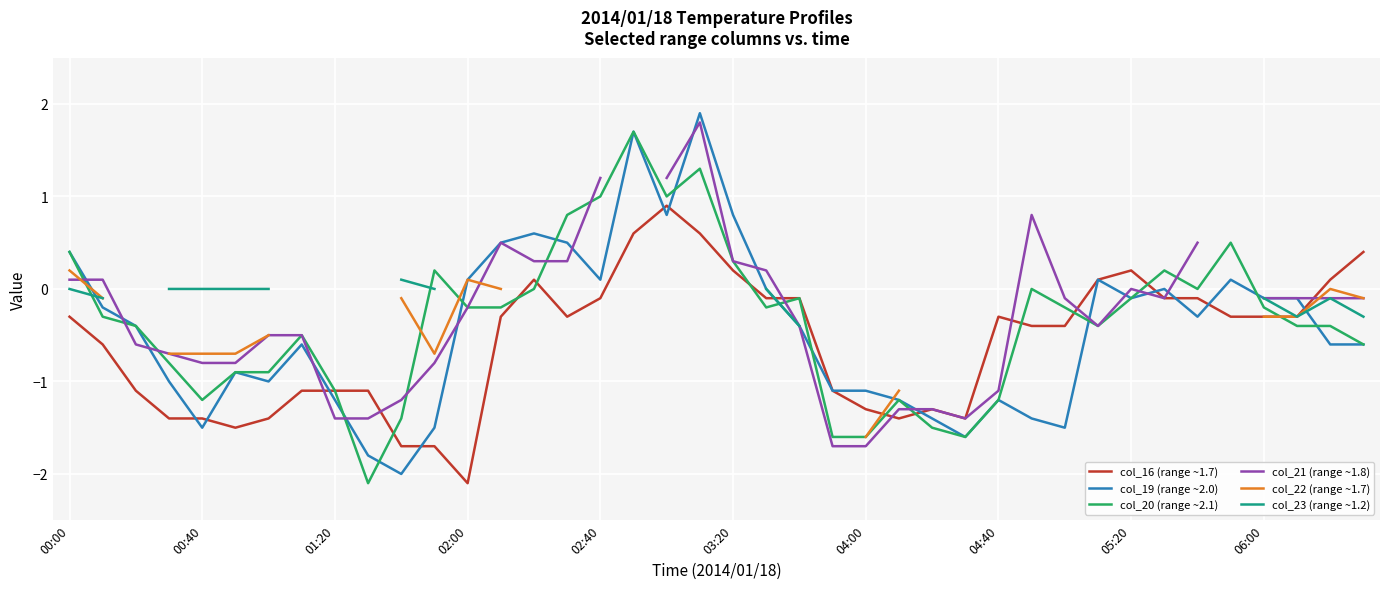

Is this an area chart (filled region under the line)?

No